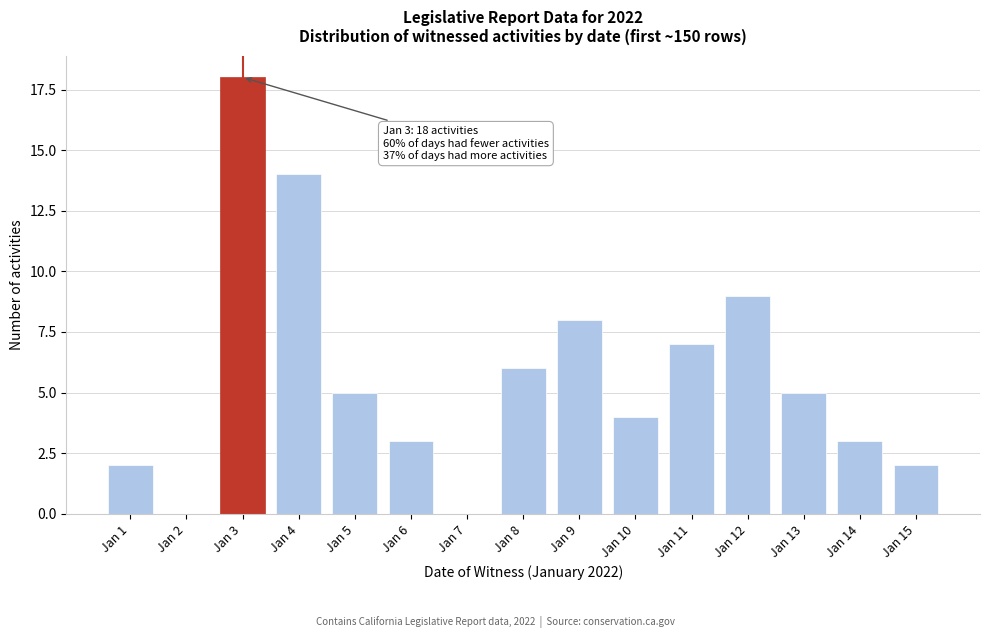

Reading left to right, list all the values displayed in this chart.

Jan 1=2	Jan 2=0	Jan 3=18	Jan 4=14	Jan 5=5	Jan 6=3	Jan 7=0	Jan 8=6	Jan 9=8	Jan 10=4	Jan 11=7	Jan 12=9	Jan 13=5	Jan 14=3	Jan 15=2